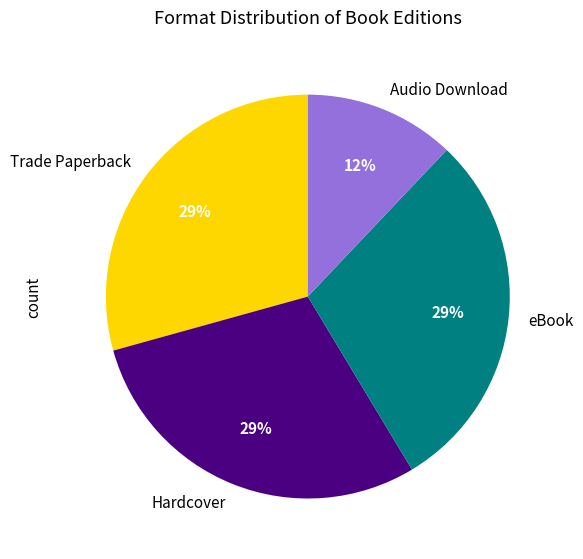

Do Audio Download and Hardcover together represent more than half of the pie?

No